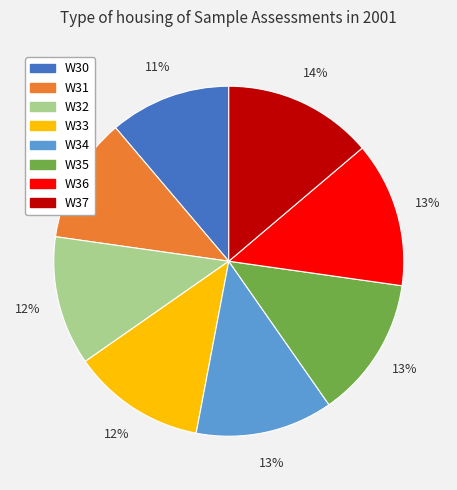

The W33 slice represents 1% of the pie. True or false?

False